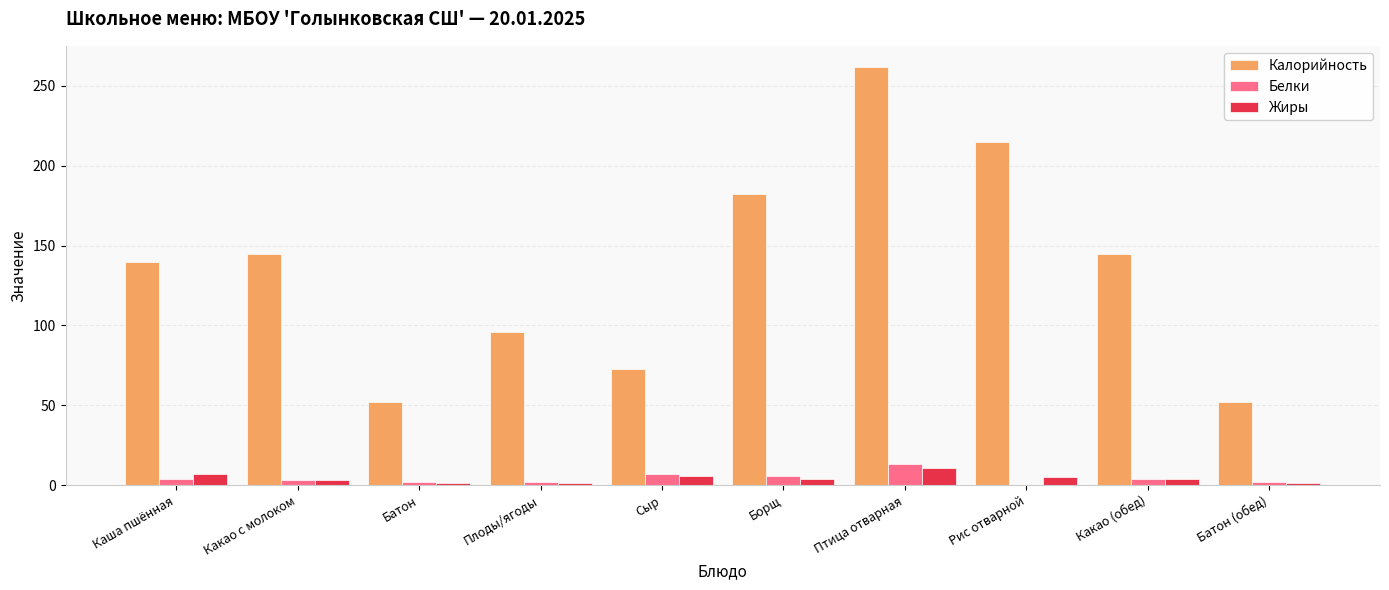

What is the approximate value of Белки at Птица отварная?

13